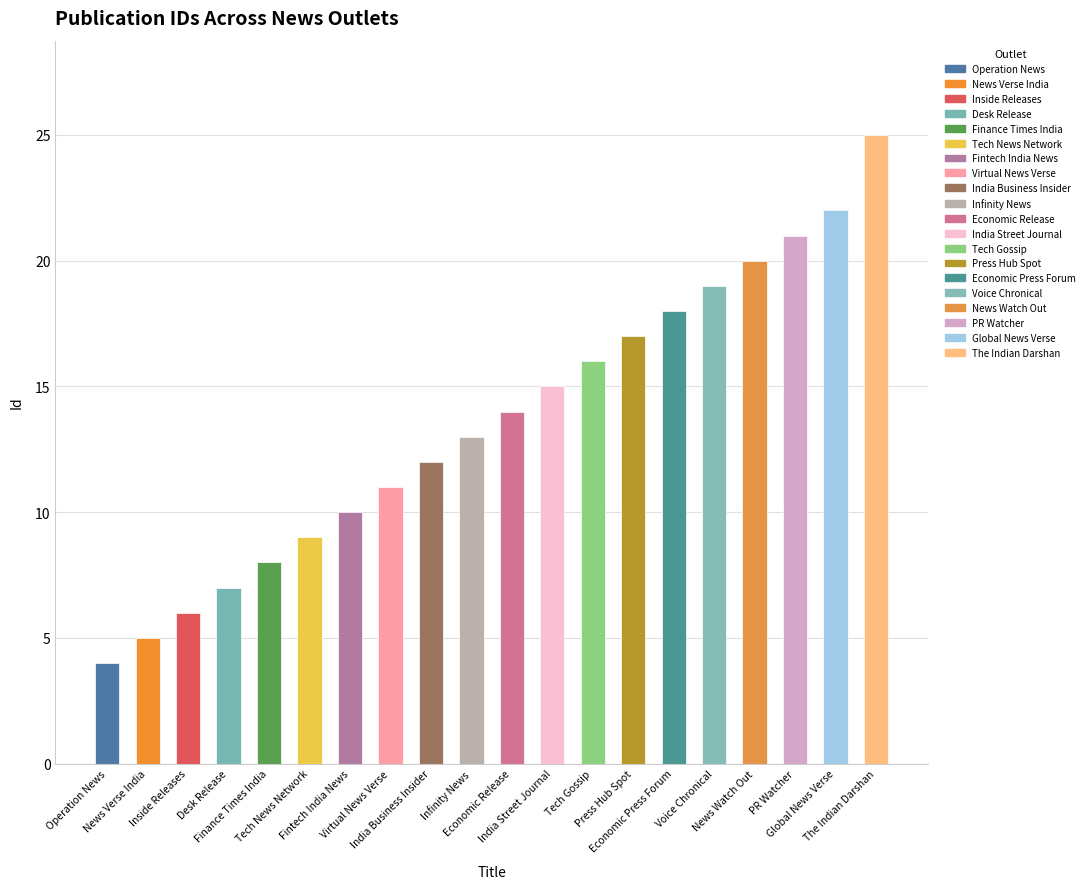

What is the difference between the maximum and minimum values?

21